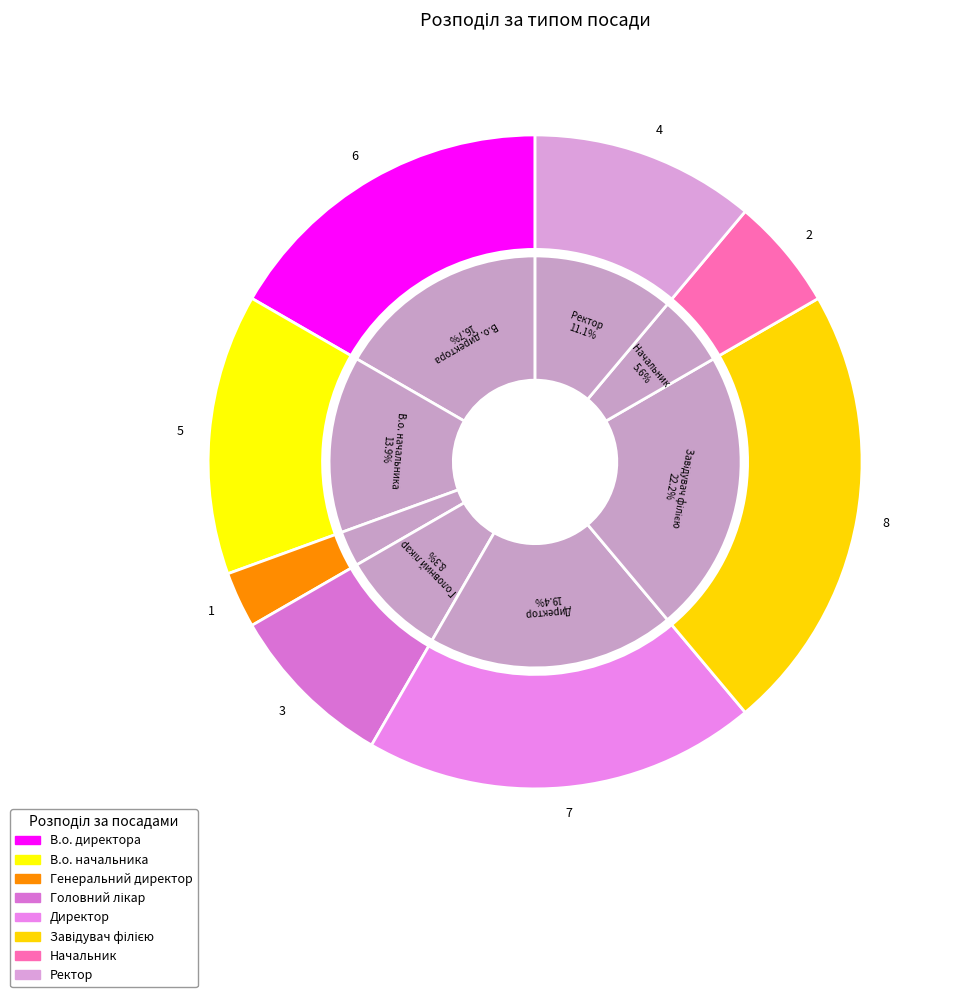

Approximately how many times larger is the value at Директор compared to В.о. начальника?

1.4